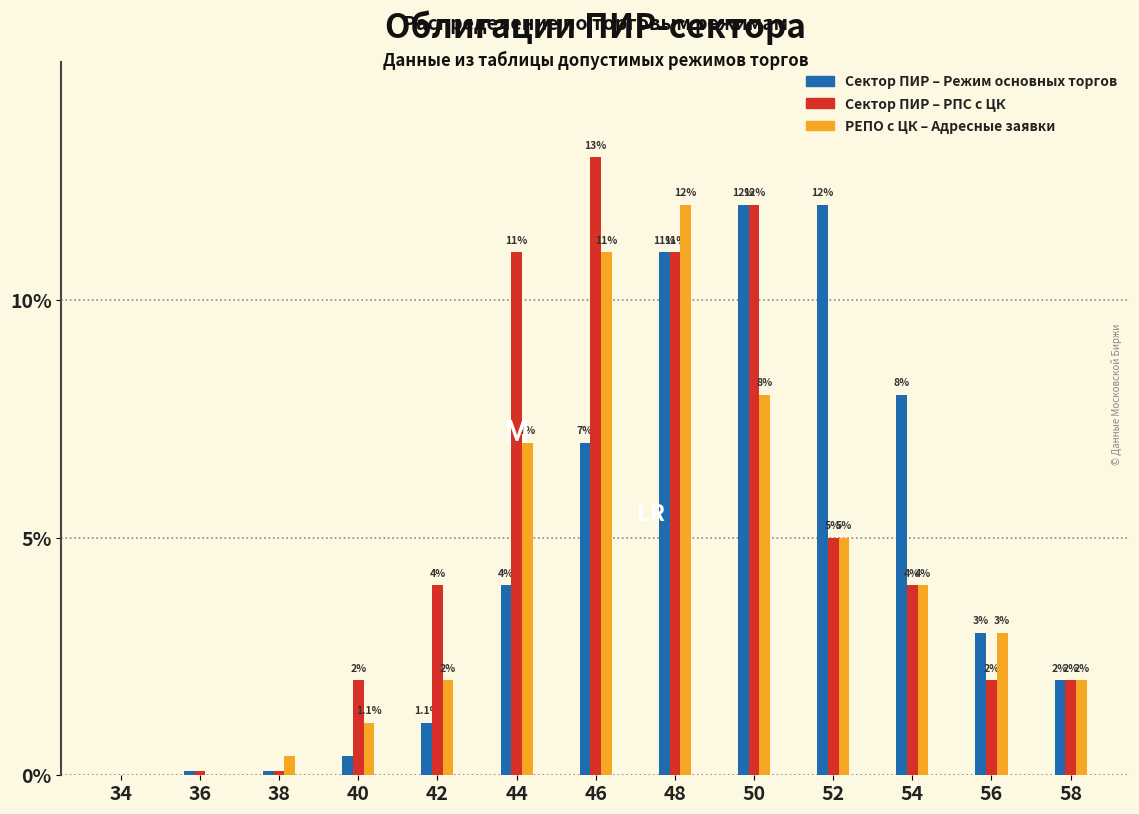

Reading right to left, transcribe all the data shown in this chart.

Сектор ПИР – Режим основных торгов: 58=2.0	56=3.0	54=8.0	52=12.0	50=12.0	48=11.0	46=7.0	44=4.0	42=1.1	40=0.4	38=0.1	36=0.1	34=0.0
Сектор ПИР – РПС с ЦК: 58=2.0	56=2.0	54=4.0	52=5.0	50=12.0	48=11.0	46=13.0	44=11.0	42=4.0	40=2.0	38=0.1	36=0.1	34=0.0
РЕПО с ЦК – Адресные заявки: 58=2.0	56=3.0	54=4.0	52=5.0	50=8.0	48=12.0	46=11.0	44=7.0	42=2.0	40=1.1	38=0.4	36=0.0	34=0.0